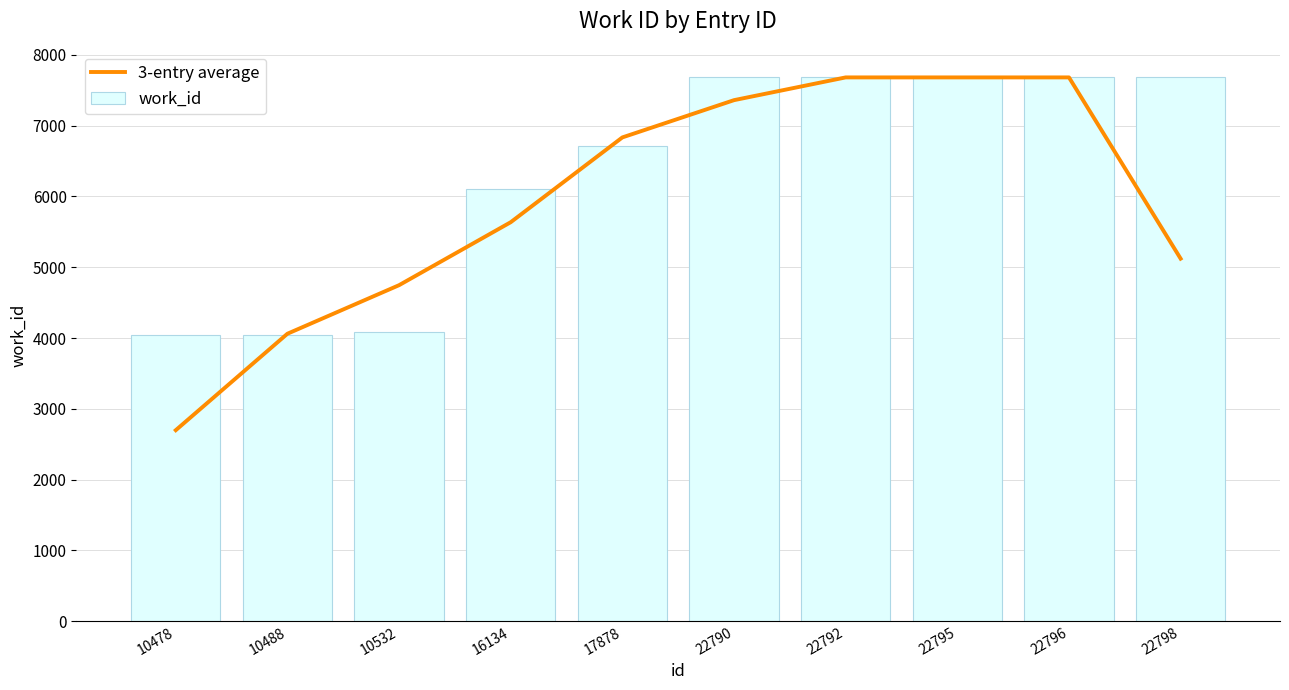

Are the bars grouped side by side (vs. stacked)?

Yes